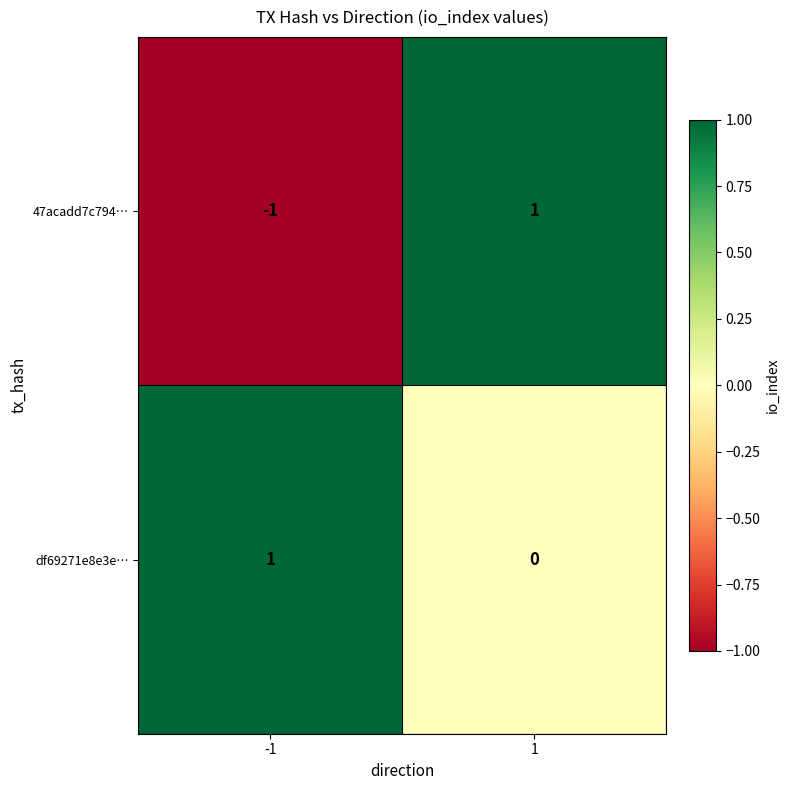

Which series has the largest range (max minus min)?

47acadd7c794…